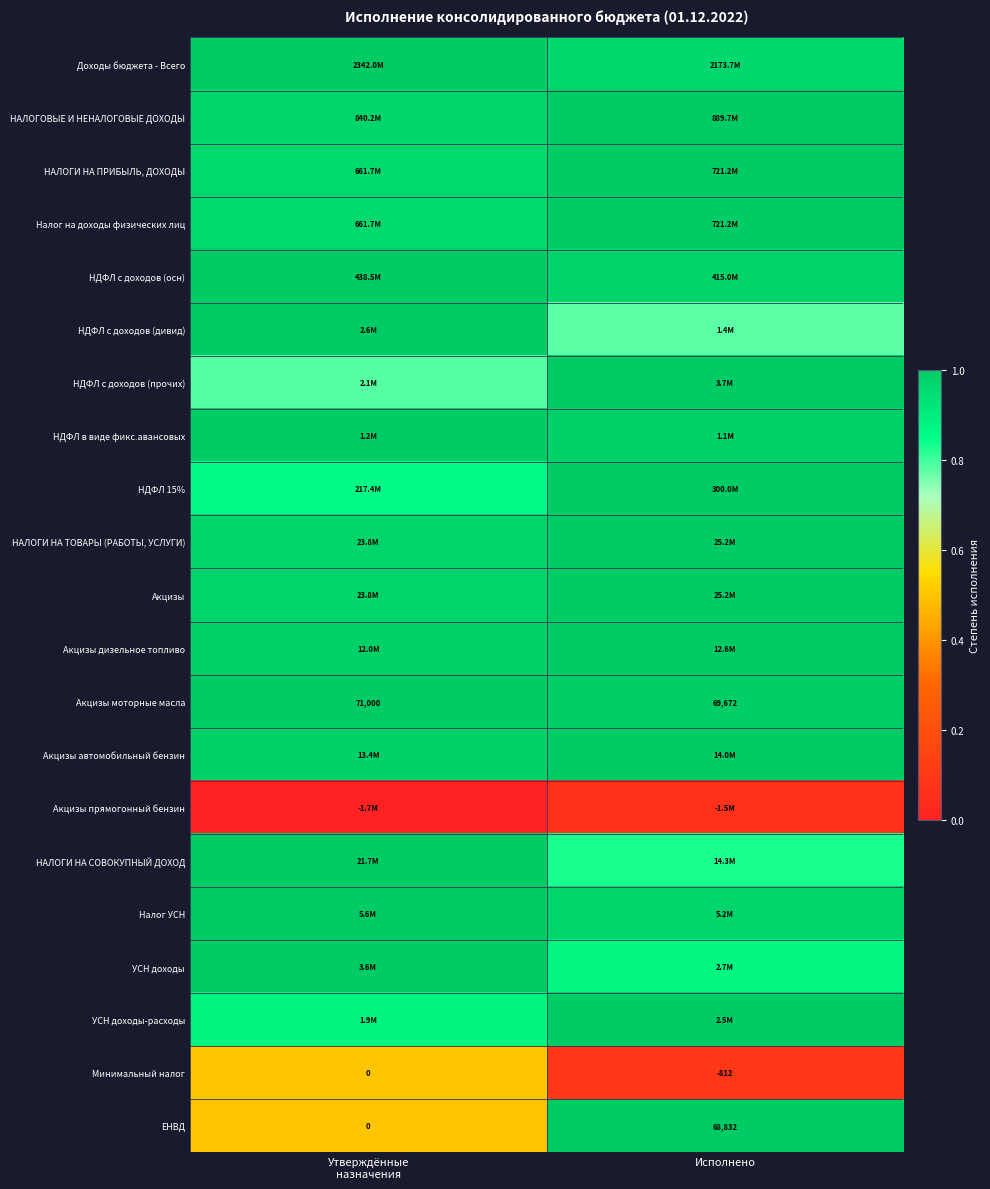

How many values in ЕНВД are above zero?

1